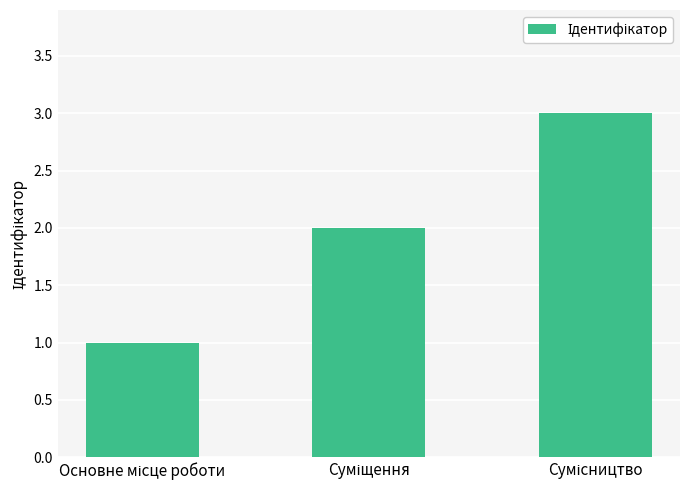

What is the sum of all values?

6